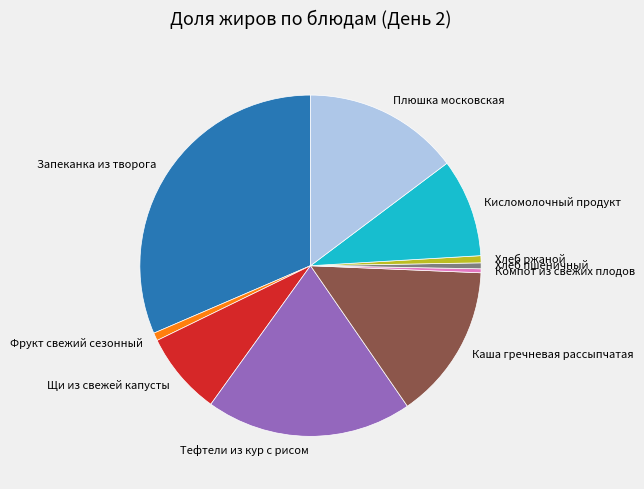

The Хлеб пшеничный slice represents 10% of the pie. True or false?

False